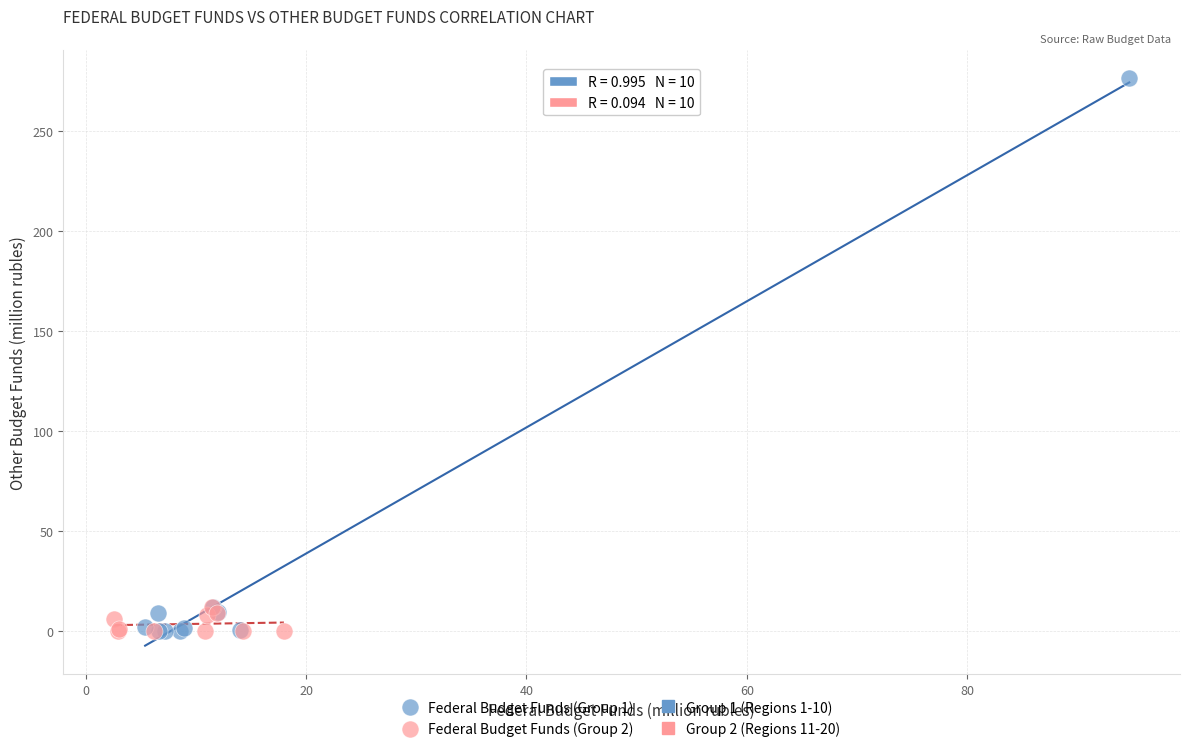

Which series contains the highest Y value?

Federal Budget Funds (Group 1)